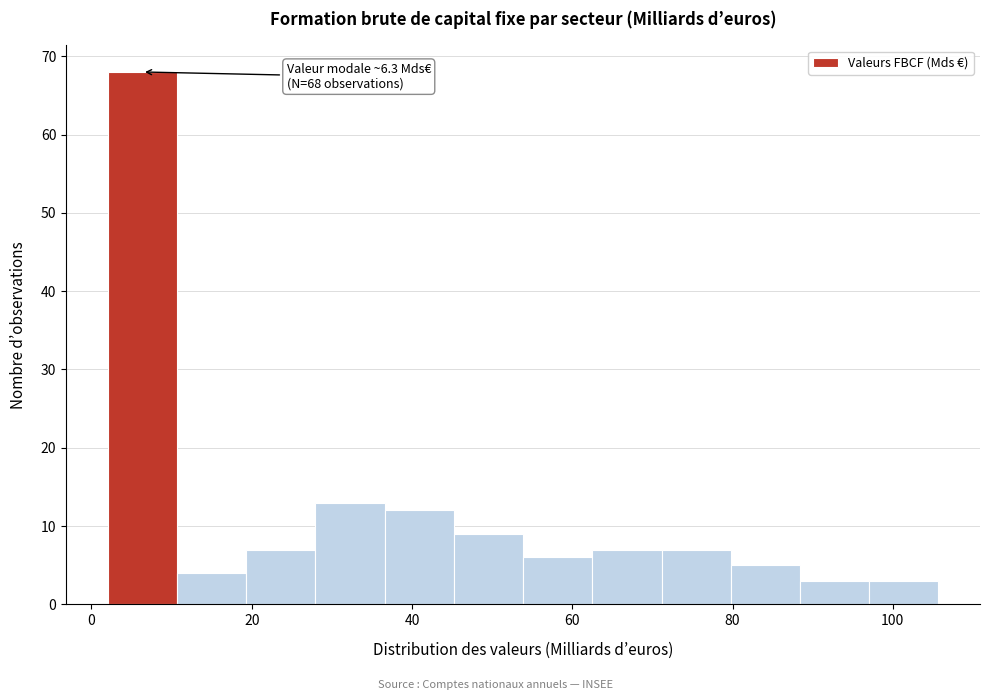

Which range on the x-axis has the tallest bar?

2 to 10